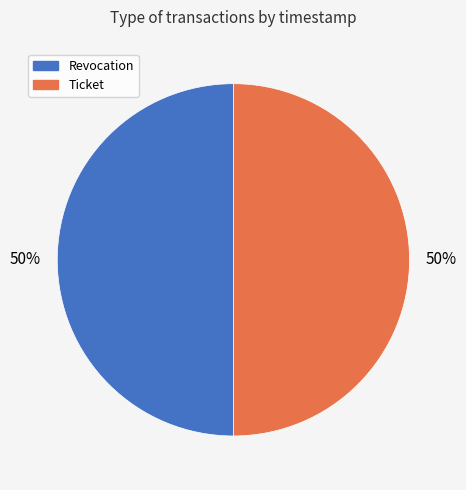

Combined, do Ticket and Revocation account for over 50%?

Yes